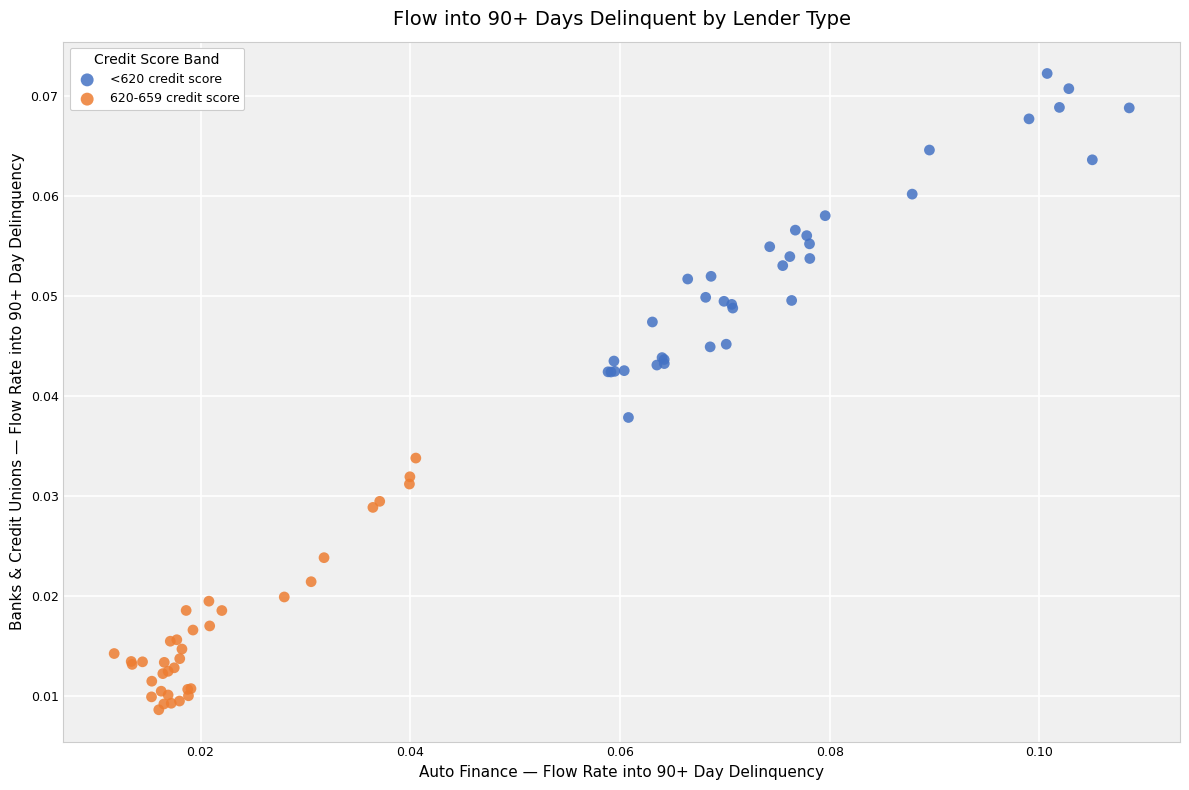

Which series contains the highest Y value?

<620 credit score